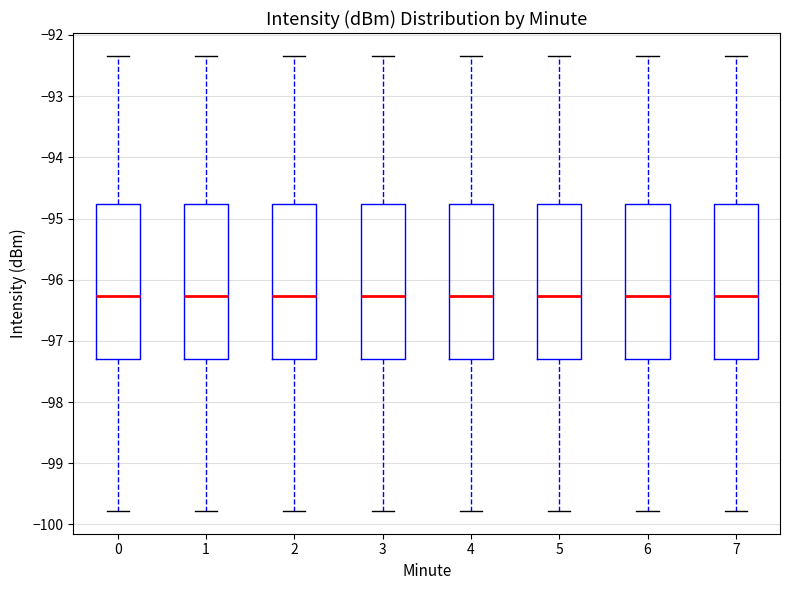

Reading left to right, transcribe this box plot: for each box, give where its median line is, the range the box spans, and where its two whiskers end, as read against the y-axis. The values are not printed on the chart, so give them approximately, as read against the axis.

0: median -96.3, box -97.3 to -94.8, whiskers -99.8 to -92.3
1: median -96.3, box -97.3 to -94.8, whiskers -99.8 to -92.3
2: median -96.3, box -97.3 to -94.8, whiskers -99.8 to -92.3
3: median -96.3, box -97.3 to -94.8, whiskers -99.8 to -92.3
4: median -96.3, box -97.3 to -94.8, whiskers -99.8 to -92.3
5: median -96.3, box -97.3 to -94.8, whiskers -99.8 to -92.3
6: median -96.3, box -97.3 to -94.8, whiskers -99.8 to -92.3
7: median -96.3, box -97.3 to -94.8, whiskers -99.8 to -92.3